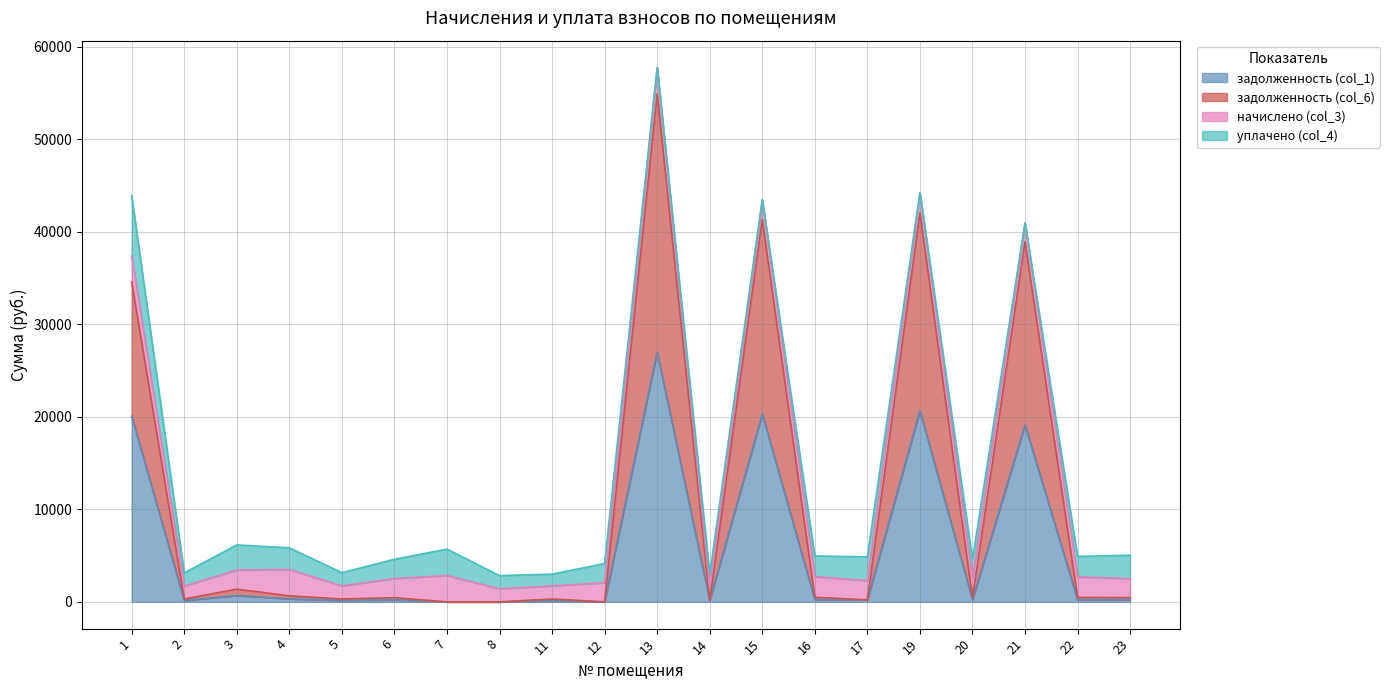

Does the chart have visible grid lines?

Yes